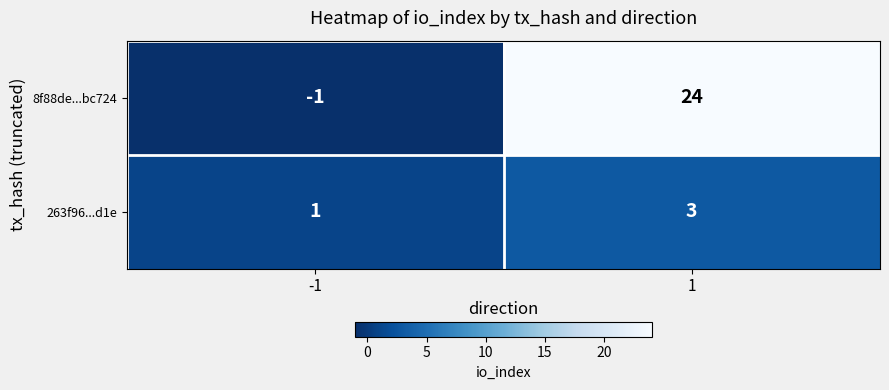

What is the total value across all series at 1?

27